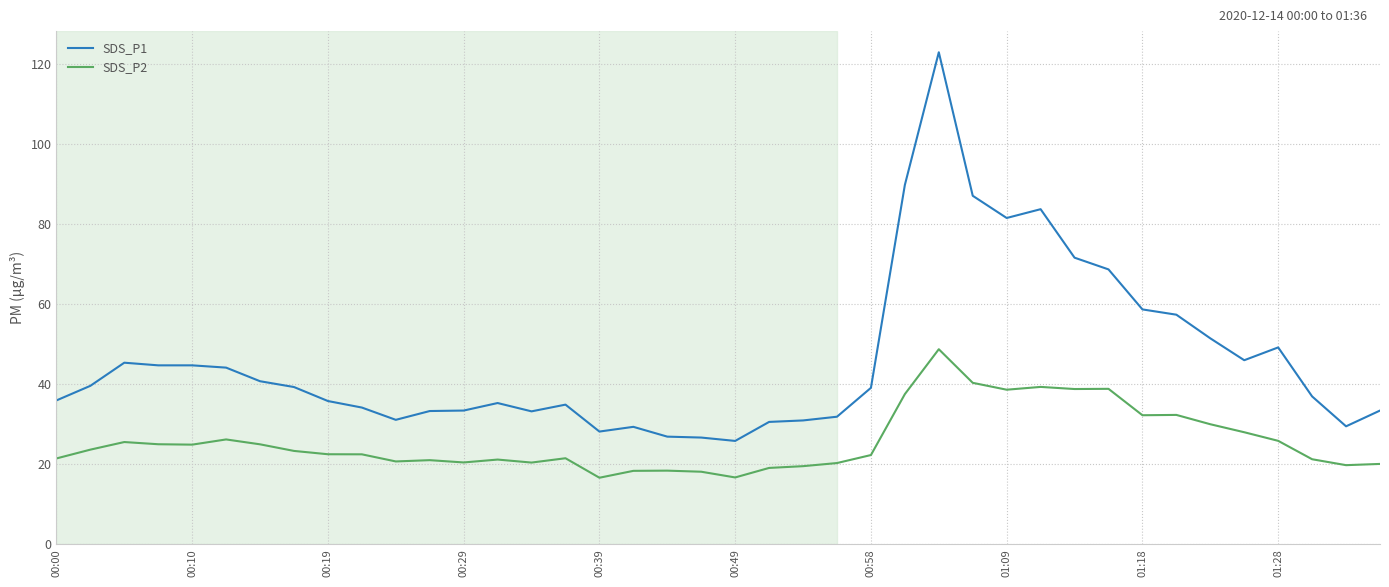

What is the maximum value shown in the chart?

123.0